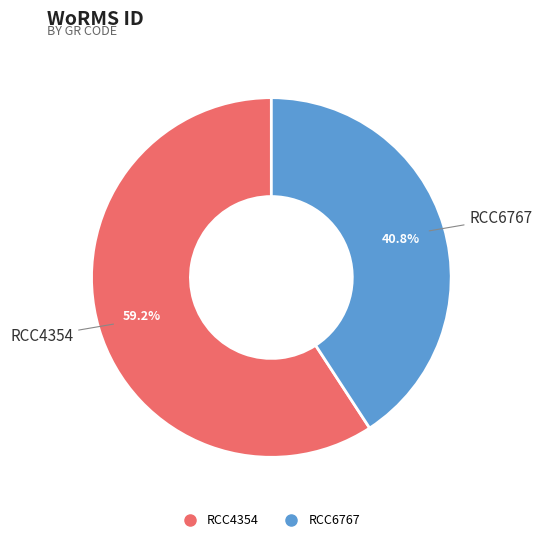

Rank the categories by value from lowest to highest.

RCC6767, RCC4354